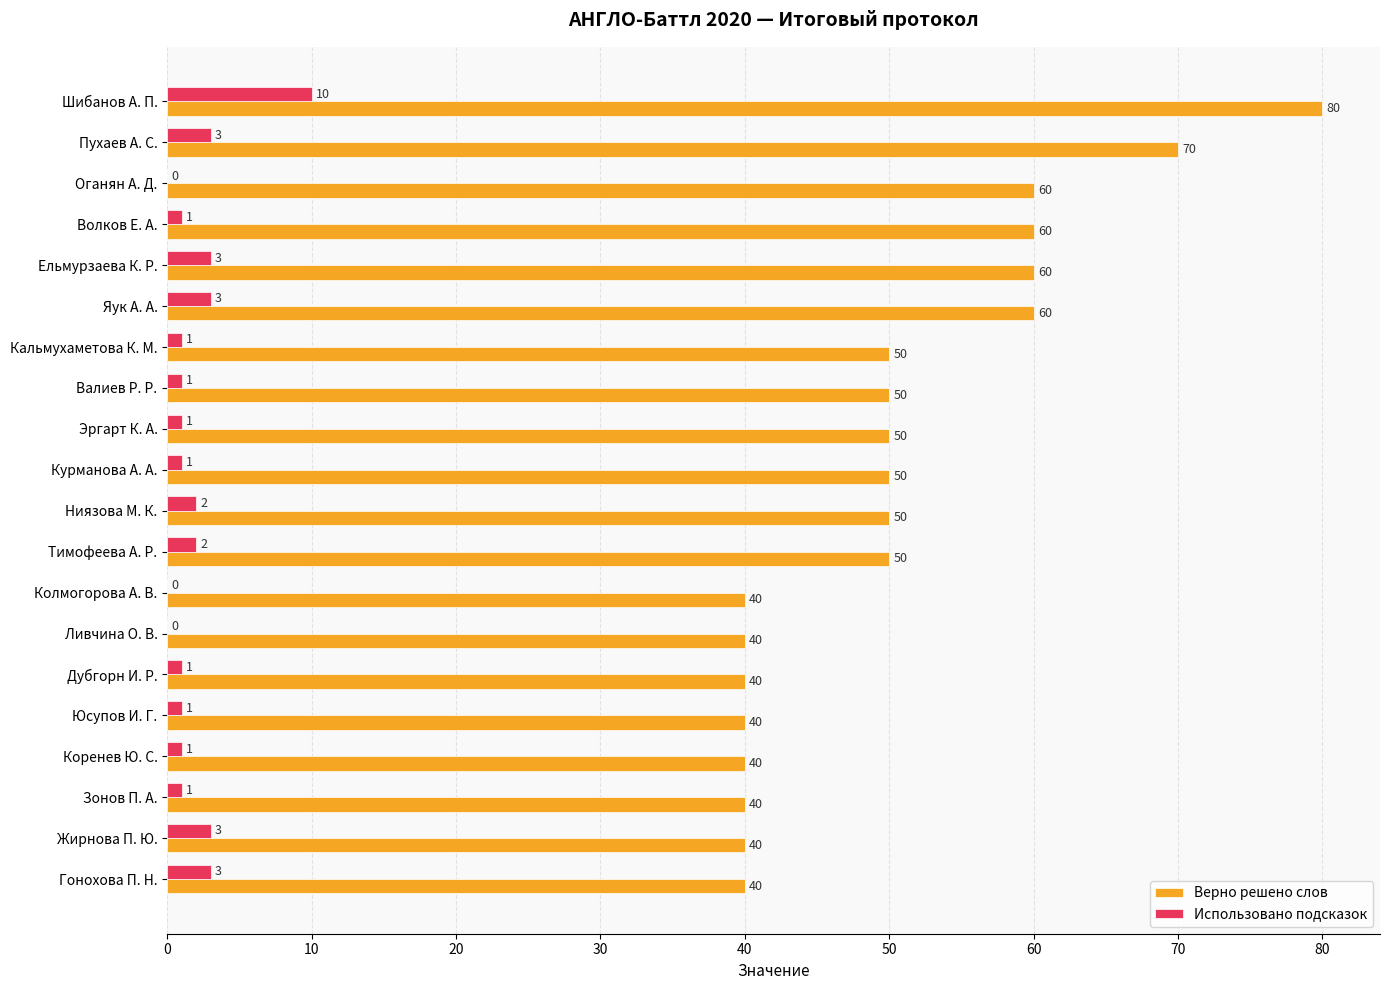

What is the sum of the Верно решено слов values at Шибанов А. П. and Коренев Ю. С.?

120